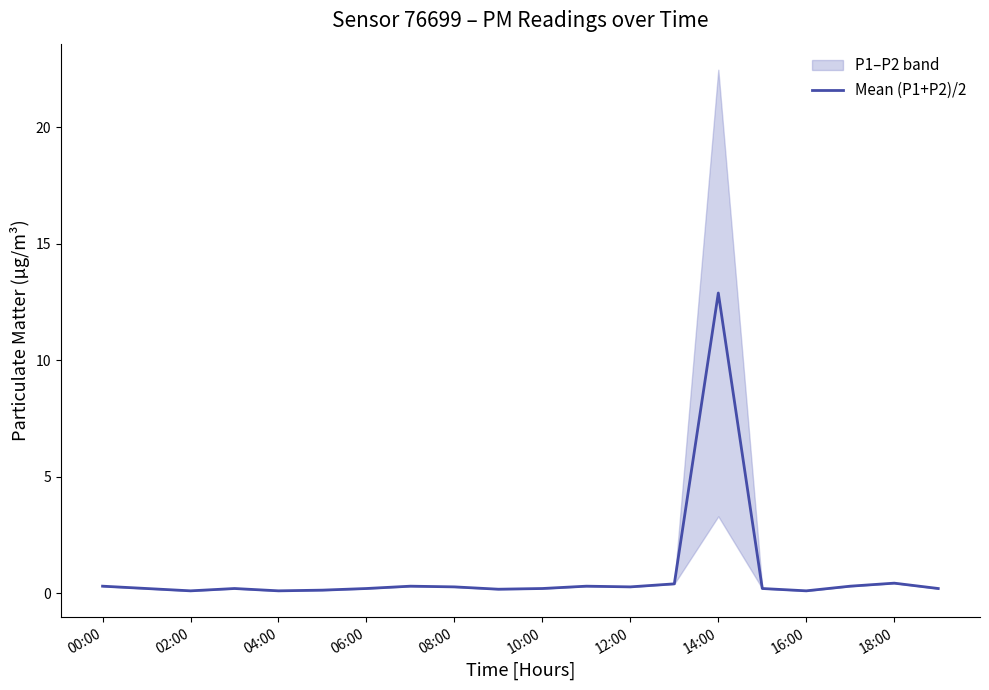

The value of Mean (P1+P2)/2 at 14:00 is 12.9. True or false?

True